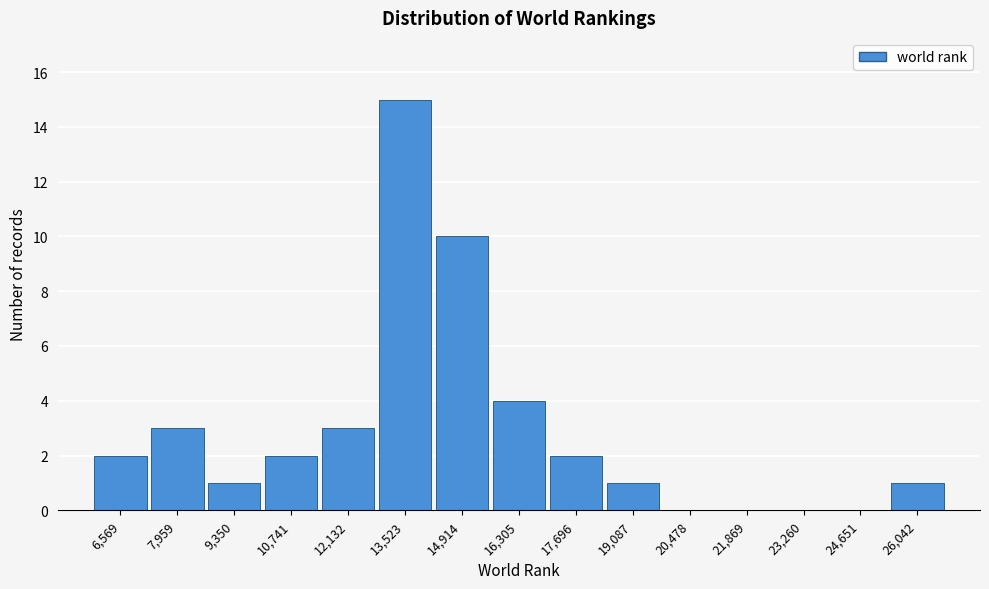

Reading left to right, extract all data points from this chart.

6,569=2	7,959=3	9,350=1	10,741=2	12,132=3	13,523=15	14,914=10	16,305=4	17,696=2	19,087=1	20,478=0	21,869=0	23,260=0	24,651=0	26,042=1